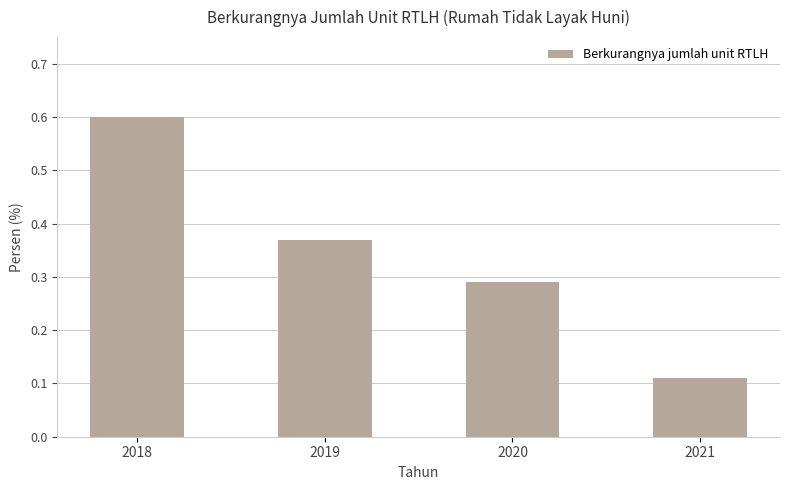

Does the chart contain any negative values?

No